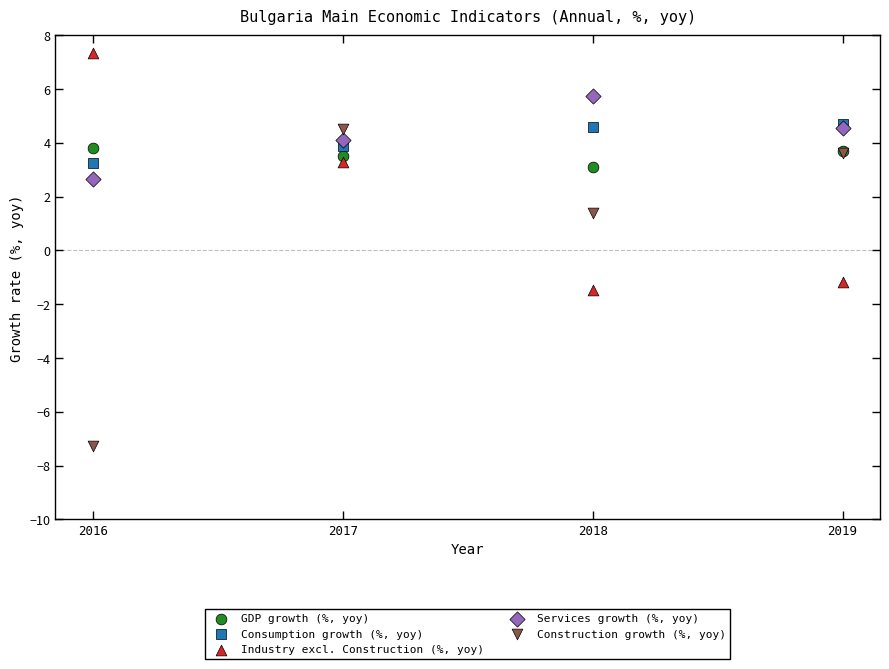

Across all series, what Y value is closest to 0?

-1.2